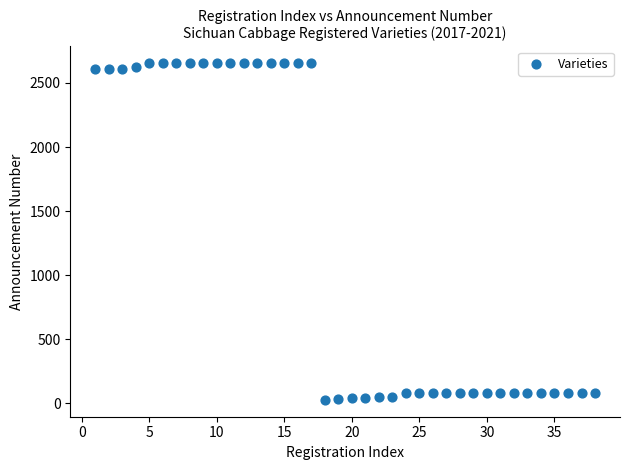

What is the range of X values (max minus min)?

37